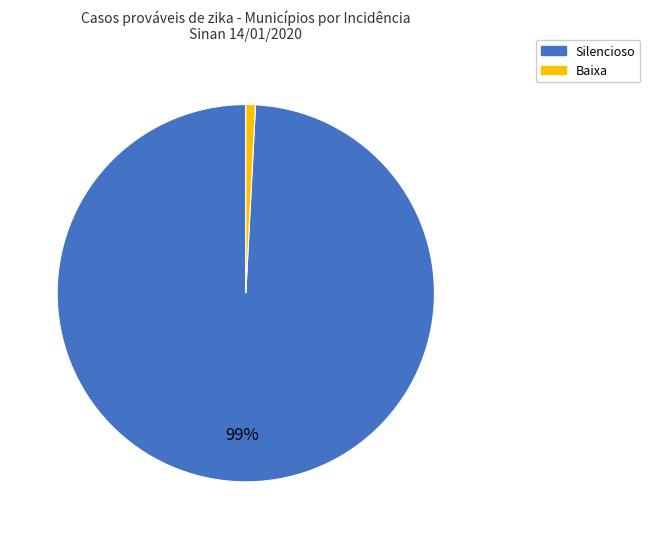

Is there a majority slice in this chart?

Yes